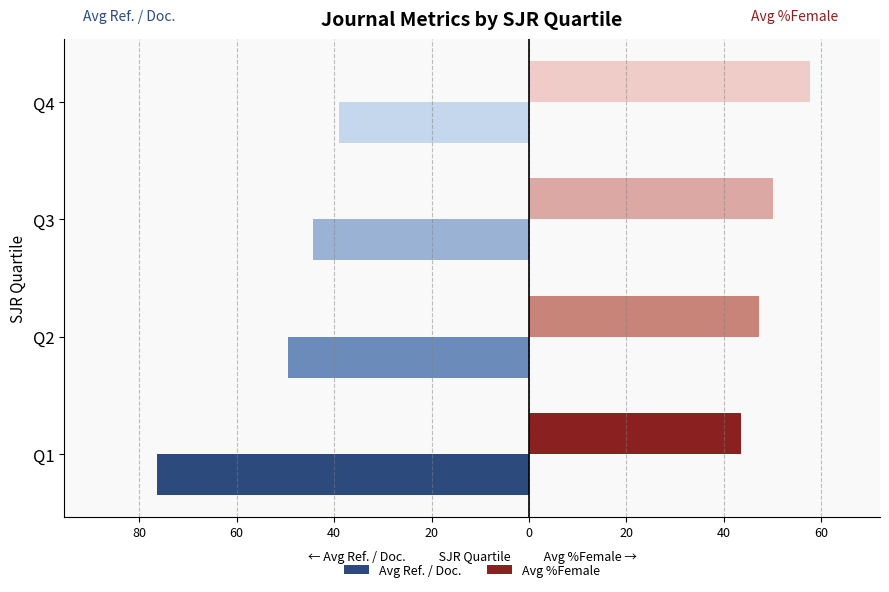

What are all the series names shown in the legend?

Avg Ref. / Doc., Avg %Female